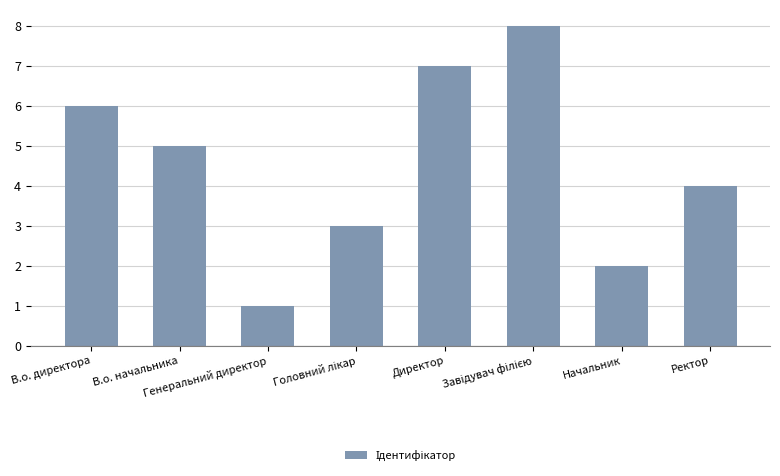

True or false: the data shows 4 at Ректор.

True